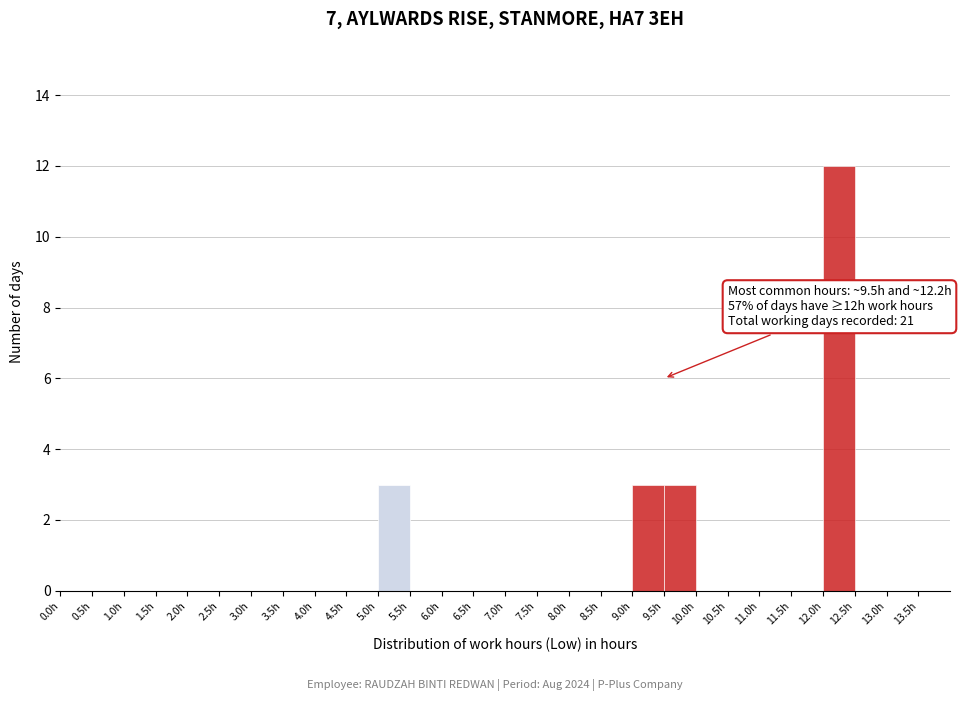

Which range on the x-axis has the tallest bar?

12.0 to 12.5